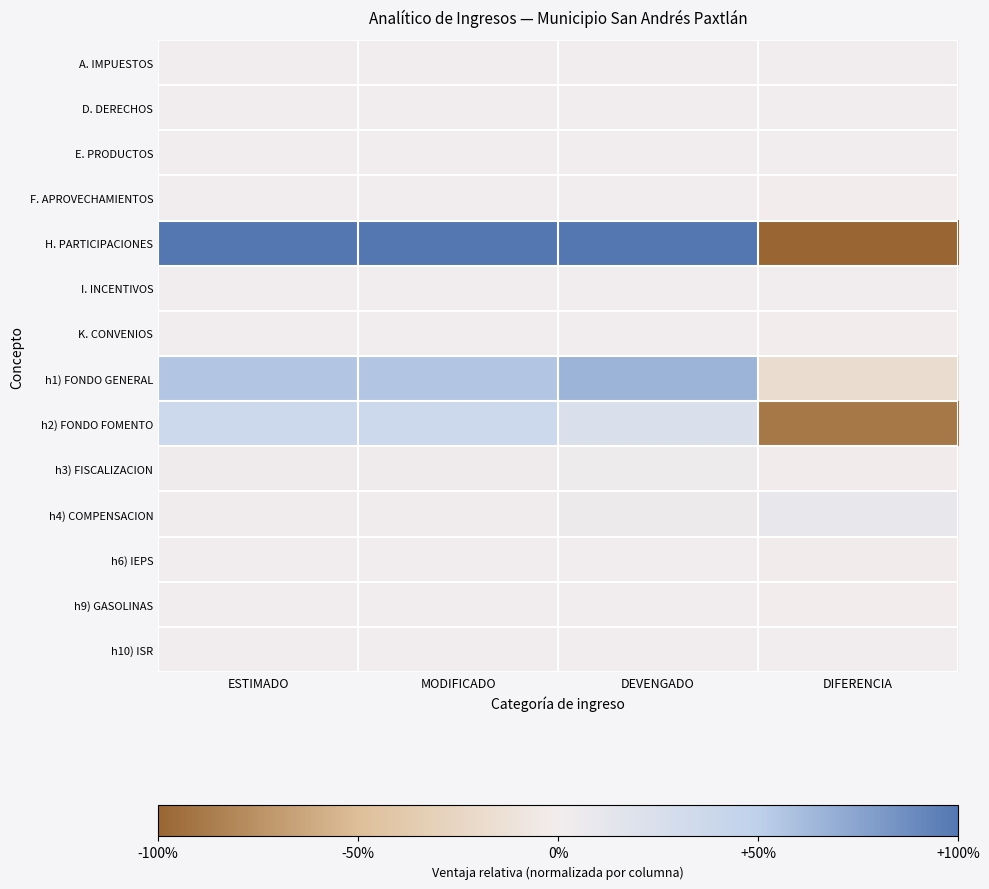

Reading right to left, what are all the values shown in this chart?

A. IMPUESTOS: DIFERENCIA=0.0	DEVENGADO=0.0	MODIFICADO=0.0	ESTIMADO=0.0
D. DERECHOS: DIFERENCIA=0.0	DEVENGADO=0.0	MODIFICADO=0.0	ESTIMADO=0.0
E. PRODUCTOS: DIFERENCIA=0.0	DEVENGADO=0.0	MODIFICADO=0.0	ESTIMADO=0.0
F. APROVECHAMIENTOS: DIFERENCIA=-0.0	DEVENGADO=0.0	MODIFICADO=0.0	ESTIMADO=0.0
H. PARTICIPACIONES: DIFERENCIA=-1.0	DEVENGADO=1.0	MODIFICADO=1.0	ESTIMADO=1.0
I. INCENTIVOS: DIFERENCIA=0.0	DEVENGADO=0.0	MODIFICADO=0.0	ESTIMADO=0.0
K. CONVENIOS: DIFERENCIA=-0.0	DEVENGADO=0.0	MODIFICADO=0.0	ESTIMADO=0.0
h1) FONDO GENERAL: DIFERENCIA=-0.2	DEVENGADO=0.7	MODIFICADO=0.6	ESTIMADO=0.6
h2) FONDO FOMENTO: DIFERENCIA=-0.9	DEVENGADO=0.2	MODIFICADO=0.4	ESTIMADO=0.4
h3) FISCALIZACION: DIFERENCIA=-0.0	DEVENGADO=0.0	MODIFICADO=0.0	ESTIMADO=0.0
h4) COMPENSACION: DIFERENCIA=0.1	DEVENGADO=0.0	MODIFICADO=0.0	ESTIMADO=0.0
h6) IEPS: DIFERENCIA=-0.0	DEVENGADO=0.0	MODIFICADO=0.0	ESTIMADO=0.0
h9) GASOLINAS: DIFERENCIA=-0.0	DEVENGADO=0.0	MODIFICADO=0.0	ESTIMADO=0.0
h10) ISR: DIFERENCIA=0.0	DEVENGADO=0.0	MODIFICADO=0.0	ESTIMADO=0.0